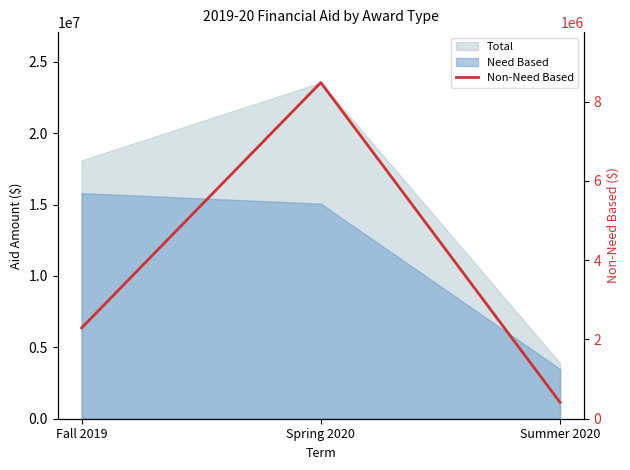

Count the values in the range 412416 to 8484743.

3